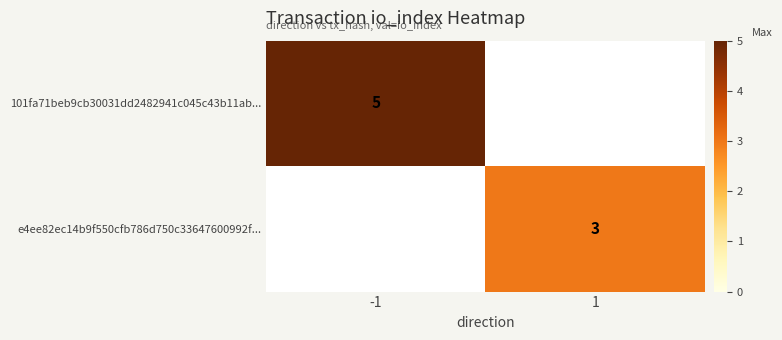

The value of 101fa71beb9cb30031dd2482941c045c43b11ab... at -1 is 5. True or false?

True